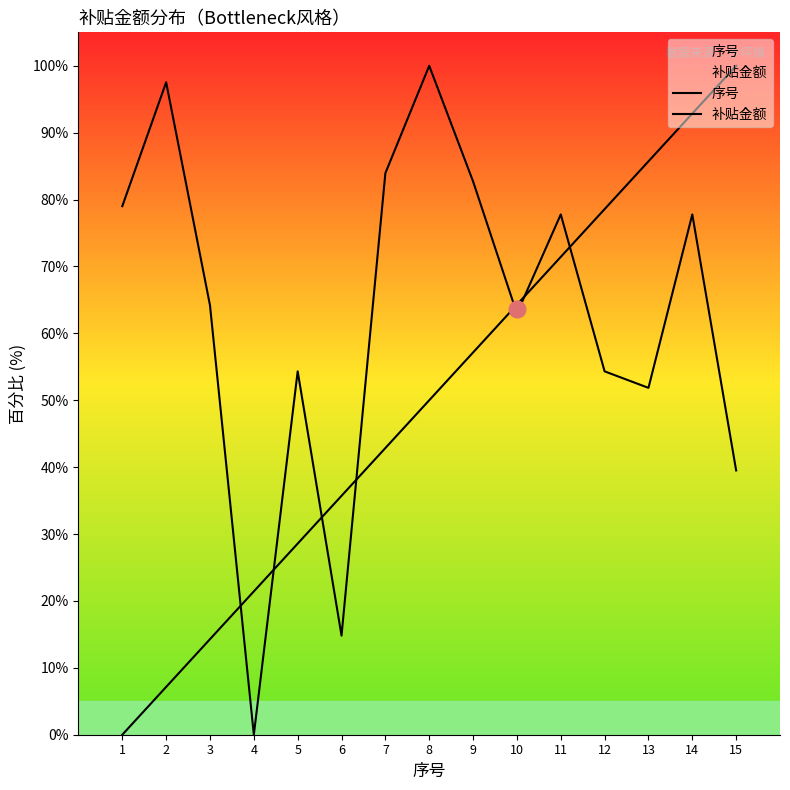

How many series are shown in this chart?

2